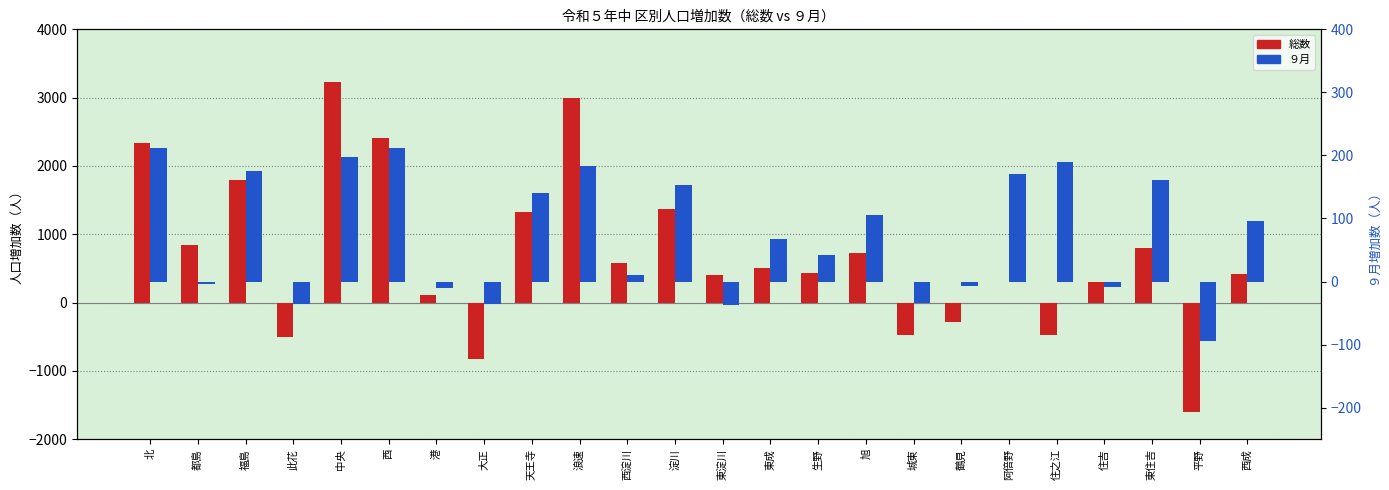

What value does the 総数 series have at 西?

2411